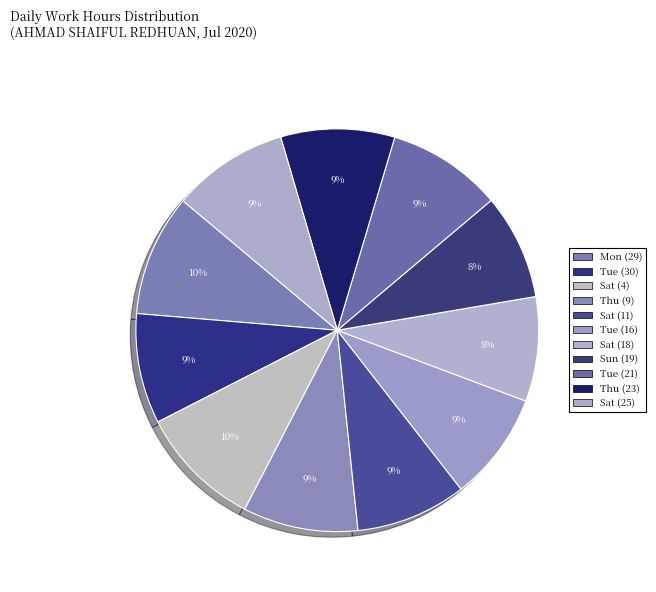

Is Sat (4) the majority of the pie?

No